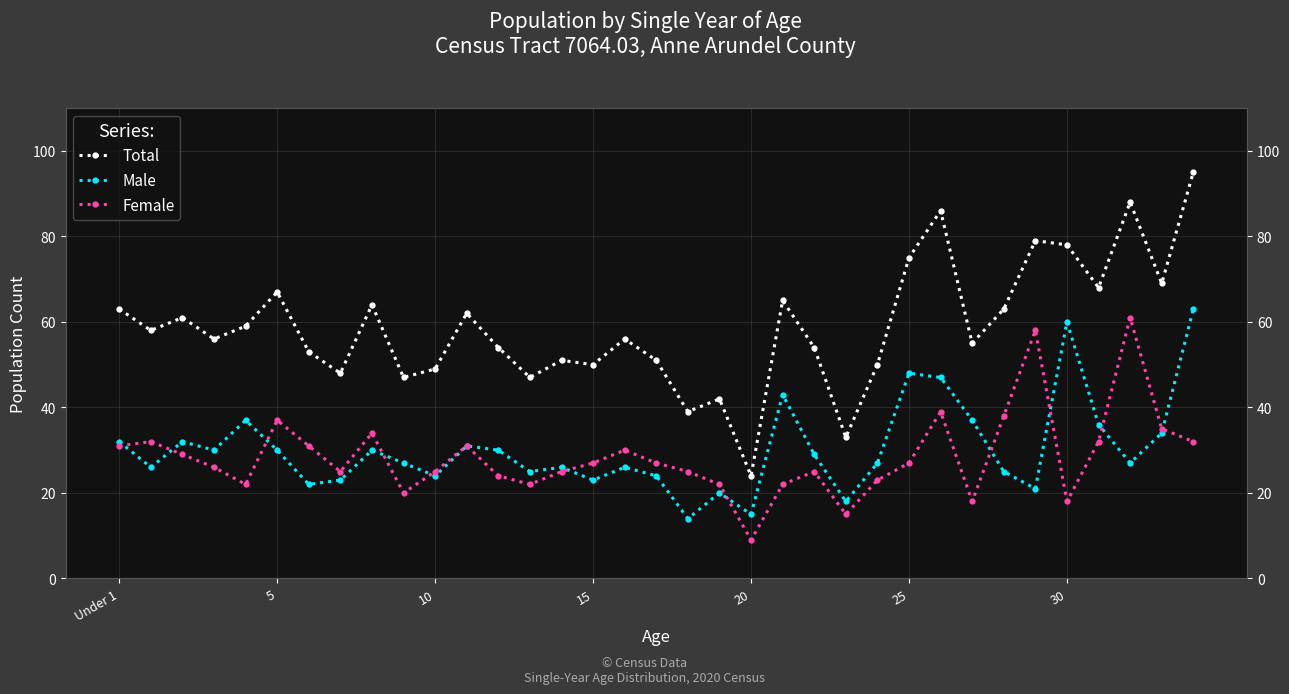

True or false: Female has a value of 32 at 32.

False